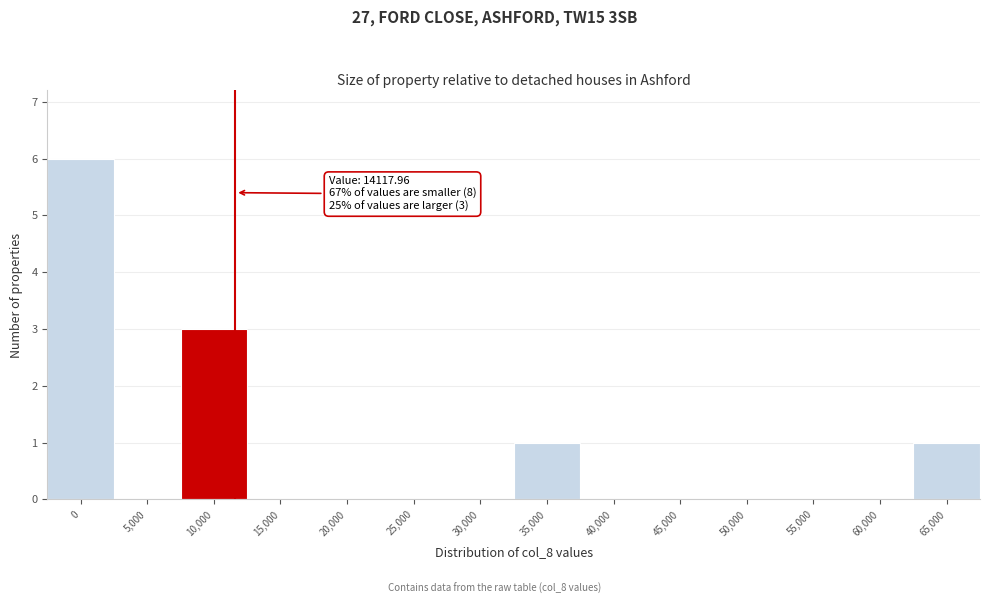

Reading left to right, extract all data points from this chart.

0=6	5,000=0	10,000=3	15,000=0	20,000=0	25,000=0	30,000=0	35,000=1	40,000=0	45,000=0	50,000=0	55,000=0	60,000=0	65,000=1